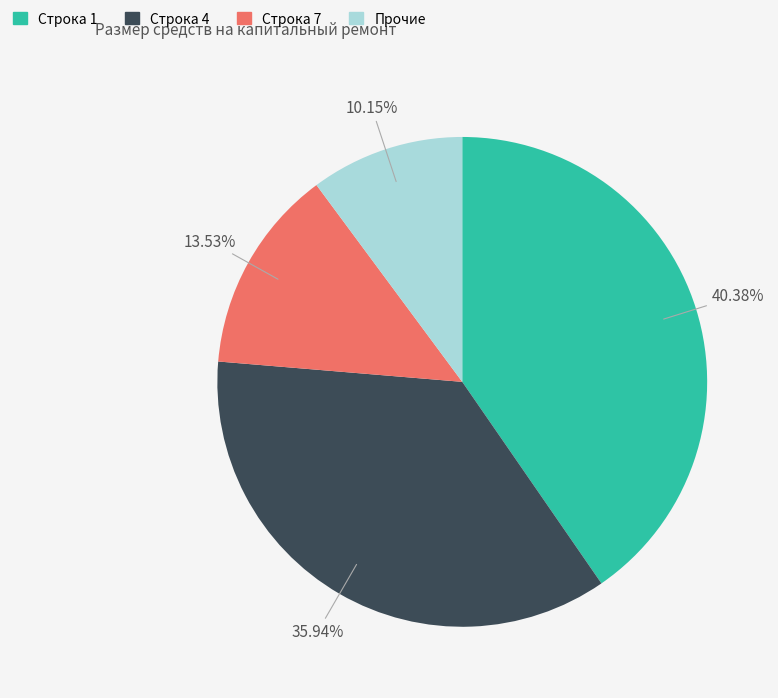

Does any single category account for the majority?

No